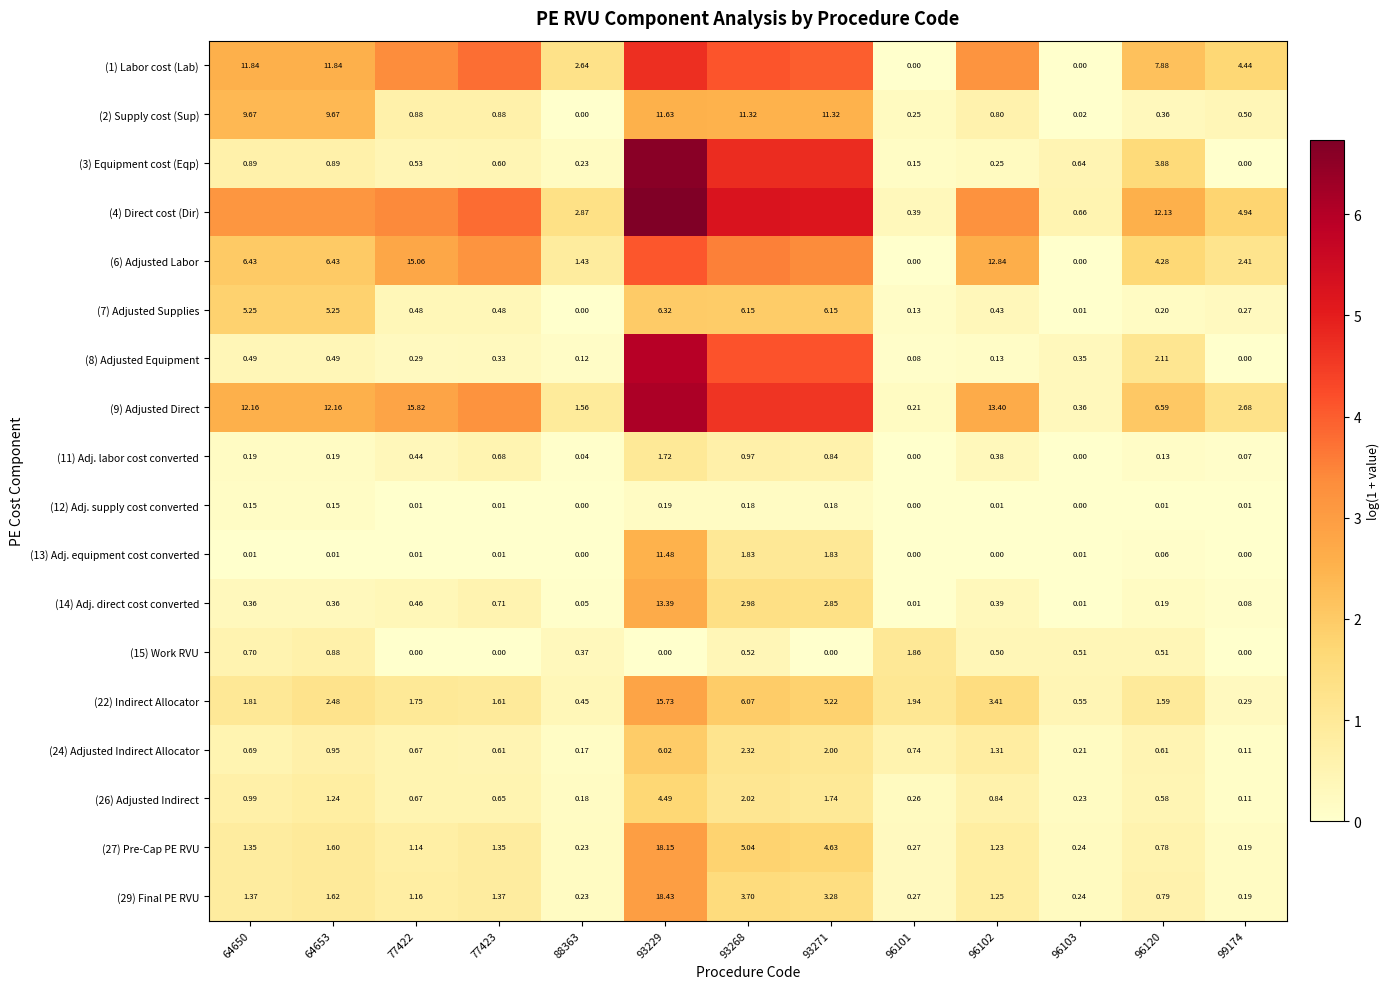

Is the value of (7) Adjusted Supplies at 64653 greater than the value of (15) Work RVU at 93229?

Yes